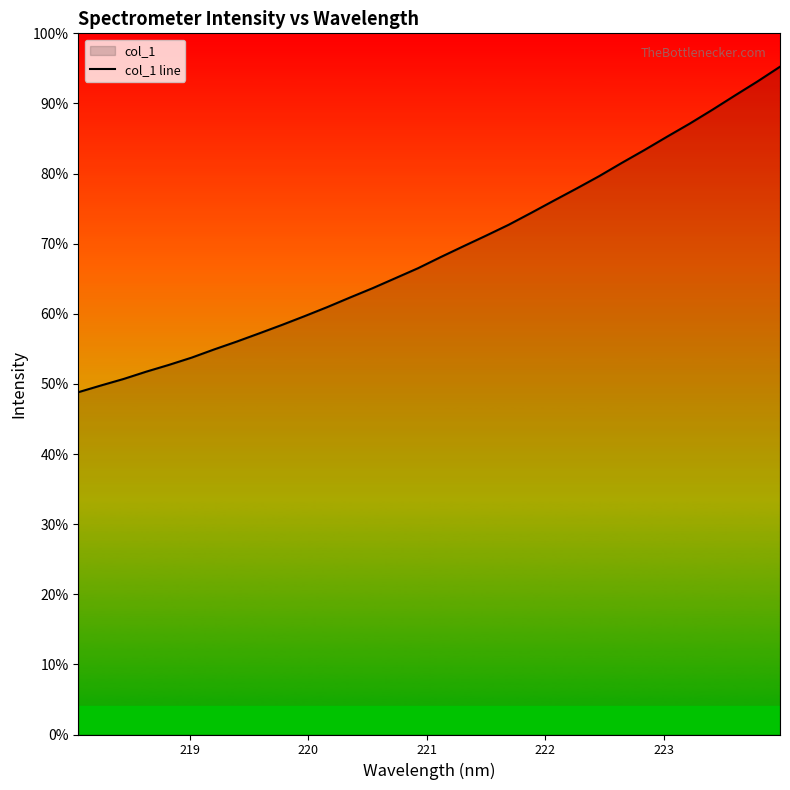

How many lines are shown in the chart?

1